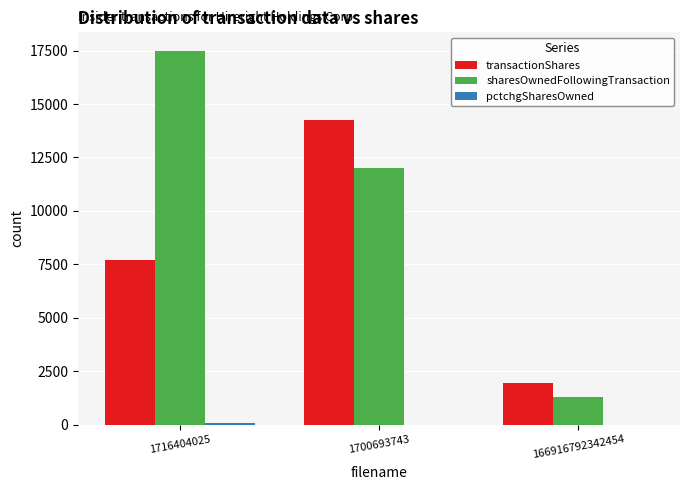

Does the chart contain stacked bars?

No